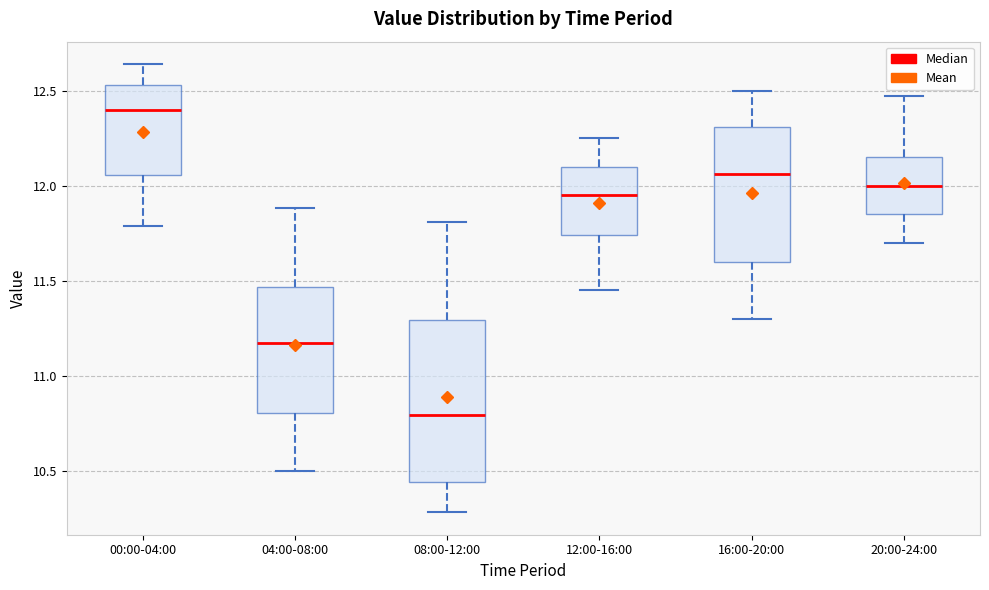

Which box is the tallest, from its lower edge to its upper edge?

08:00-12:00